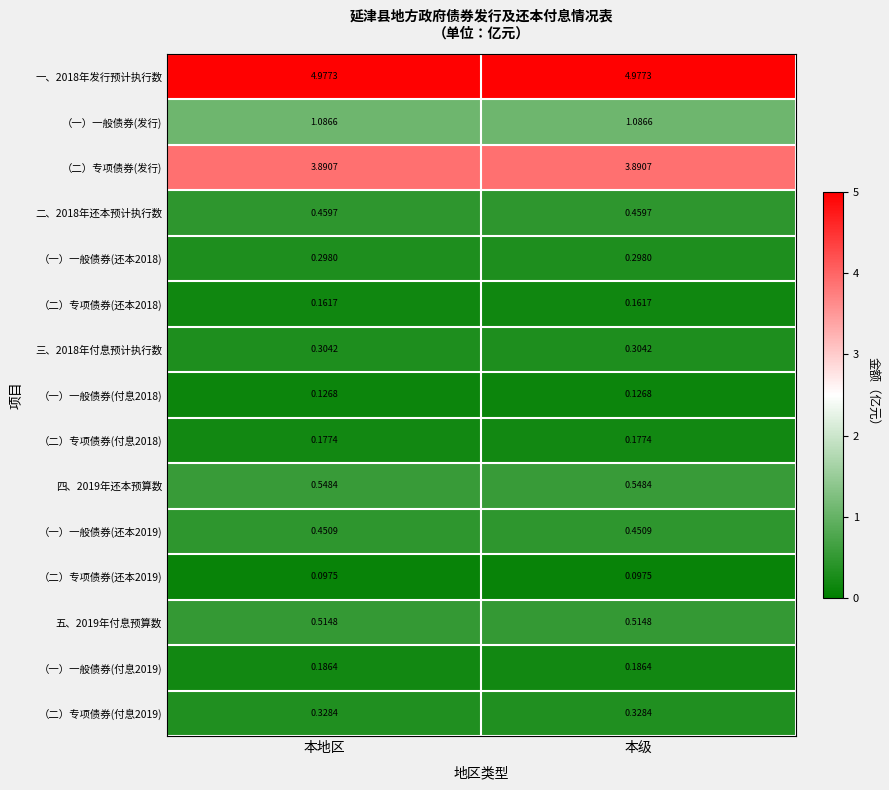

Is the value of 一、2018年发行预计执行数 at 本地区 greater than the value of （二）专项债券(还本2018) at 本地区?

Yes